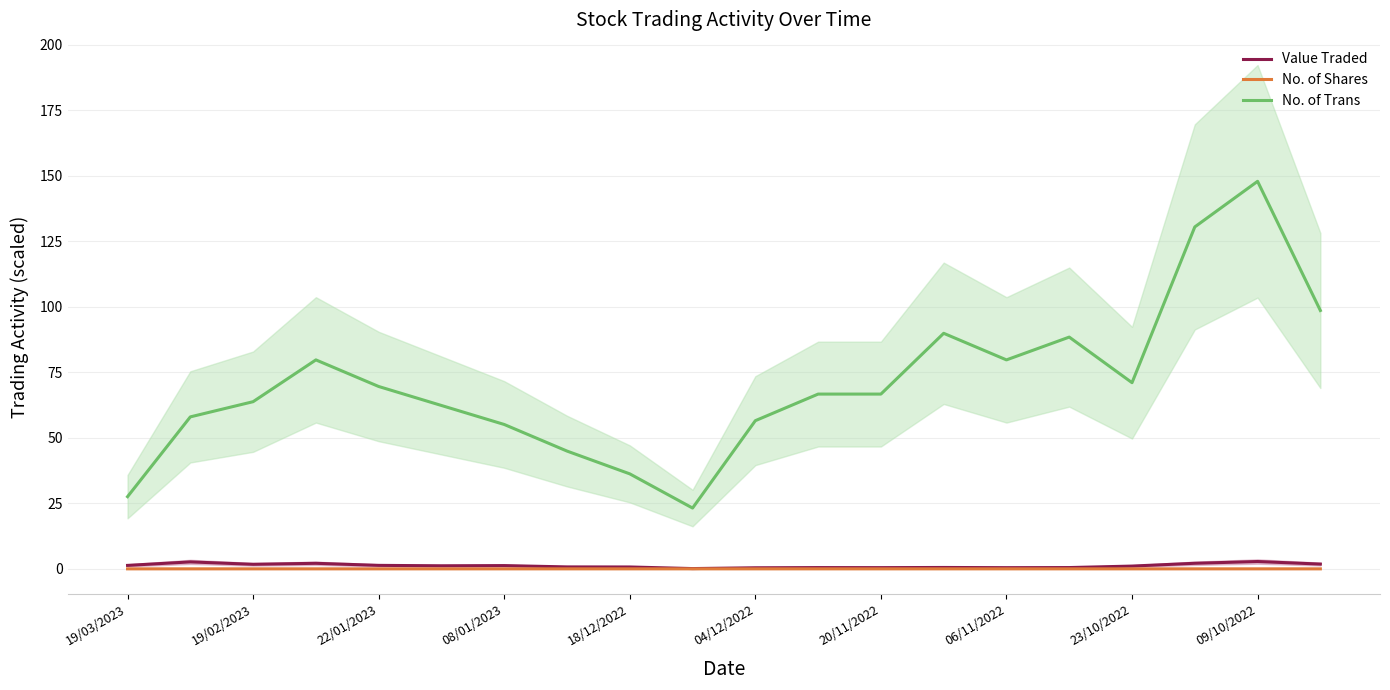

What is the maximum value shown in the chart?

147.8